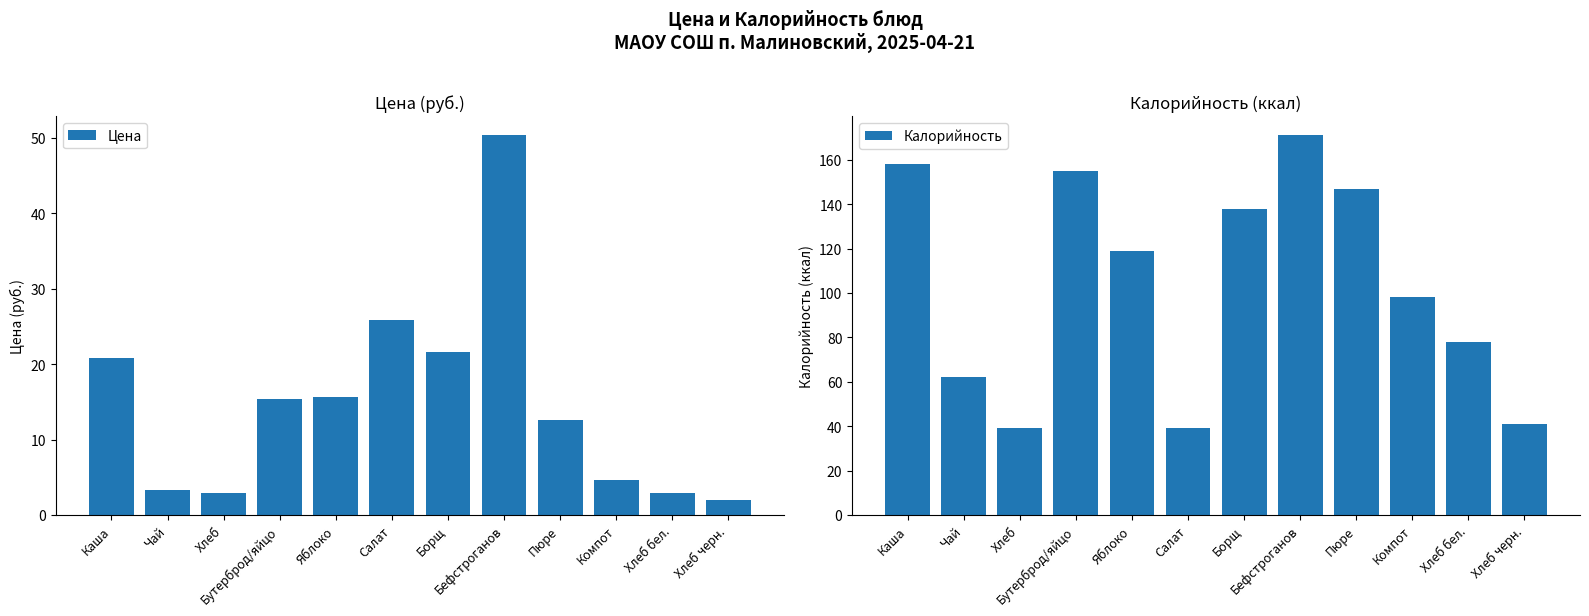

Reading left to right, extract all data points from this chart.

Цена: Каша=20.8	Чай=3.3	Хлеб=2.9	Бутерброд/яйцо=15.4	Яблоко=15.6	Салат=25.8	Борщ=21.6	Бефстроганов=50.3	Пюре=12.6	Компот=4.7	Хлеб бел.=2.9	Хлеб черн.=2.0
Калорийность: Каша=158.0	Чай=62.0	Хлеб=39.0	Бутерброд/яйцо=155.0	Яблоко=119.0	Салат=39.0	Борщ=138.0	Бефстроганов=171.0	Пюре=147.0	Компот=98.0	Хлеб бел.=78.0	Хлеб черн.=41.0